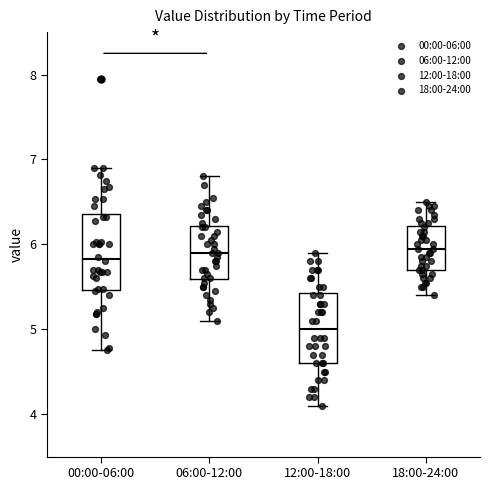

Reading left to right, read every box against the y-axis: the position of its median line, the range the box covers, and the ends of its whiskers. The values are not printed on the chart, so give them approximately, as read against the axis.

00:00-06:00: median 5.8, box 5.5 to 6.4, whiskers 4.8 to 6.9
06:00-12:00: median 5.9, box 5.6 to 6.2, whiskers 5.1 to 6.8
12:00-18:00: median 5.0, box 4.6 to 5.4, whiskers 4.1 to 5.9
18:00-24:00: median 6.0, box 5.7 to 6.2, whiskers 5.4 to 6.5